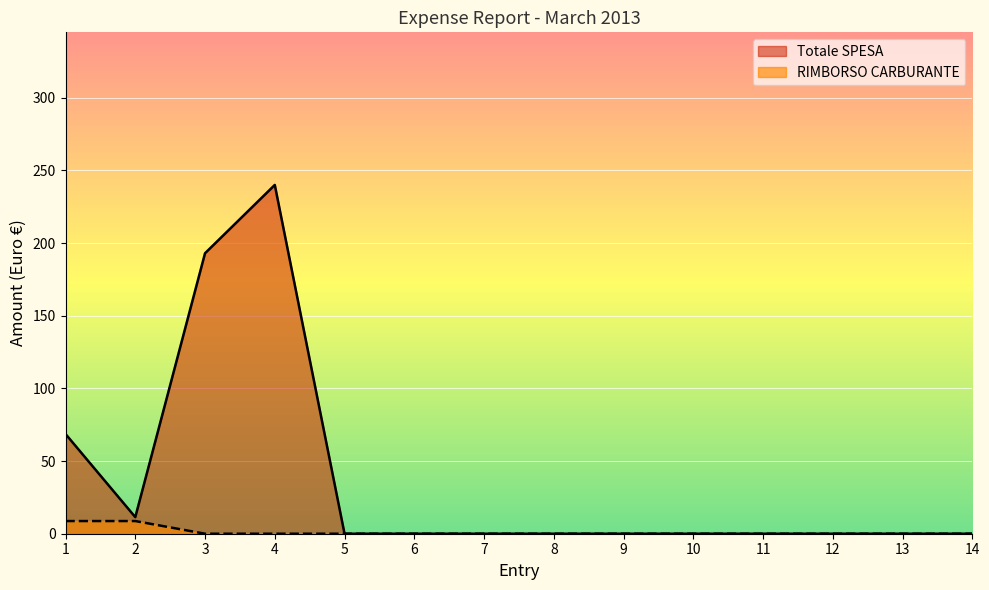

True or false: RIMBORSO CARBURANTE and Totale SPESA cross at least once.

False